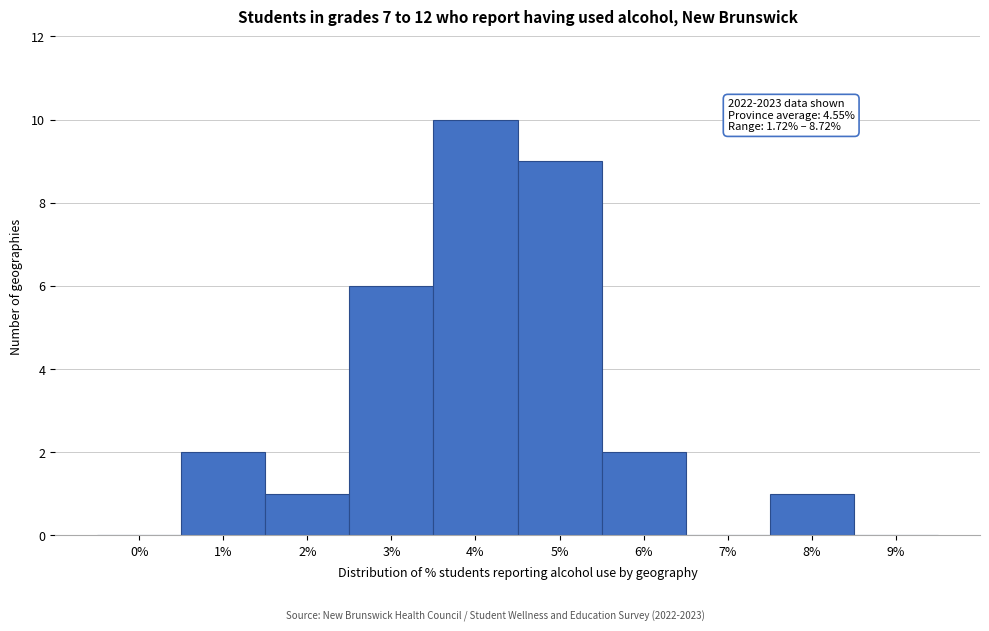

Reading right to left, what are all the values shown in this chart?

9%=0	8%=1	7%=0	6%=2	5%=9	4%=10	3%=6	2%=1	1%=2	0%=0